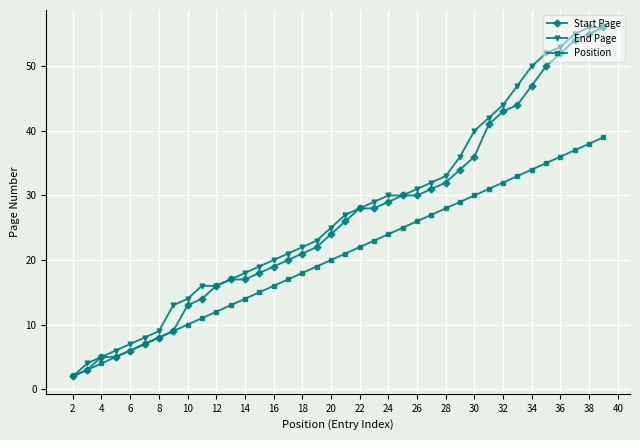

What is the maximum value for End Page?

56